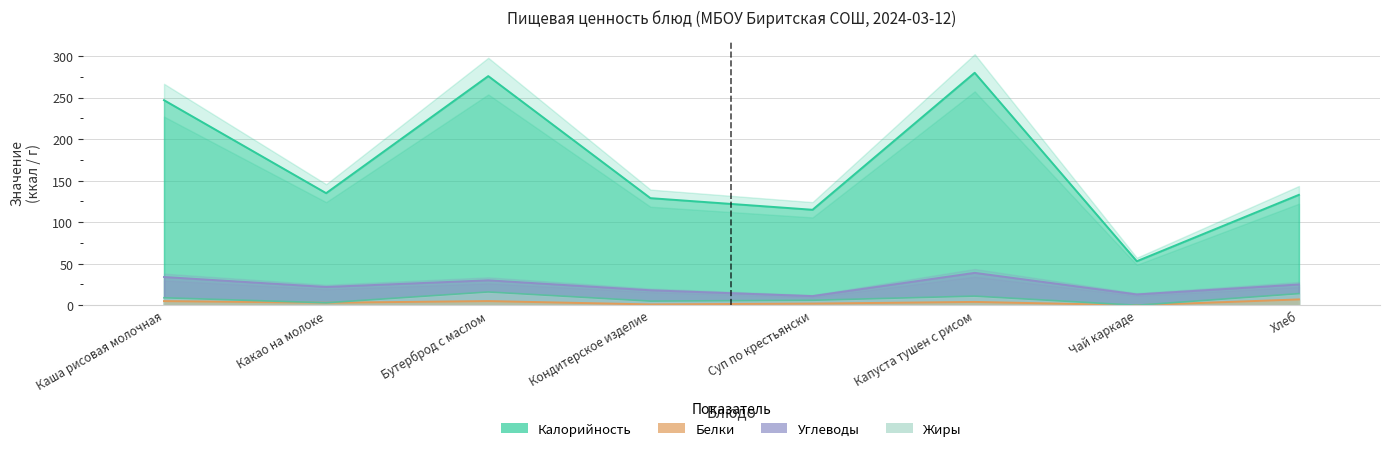

Which series has the largest total across all categories?

Калорийность